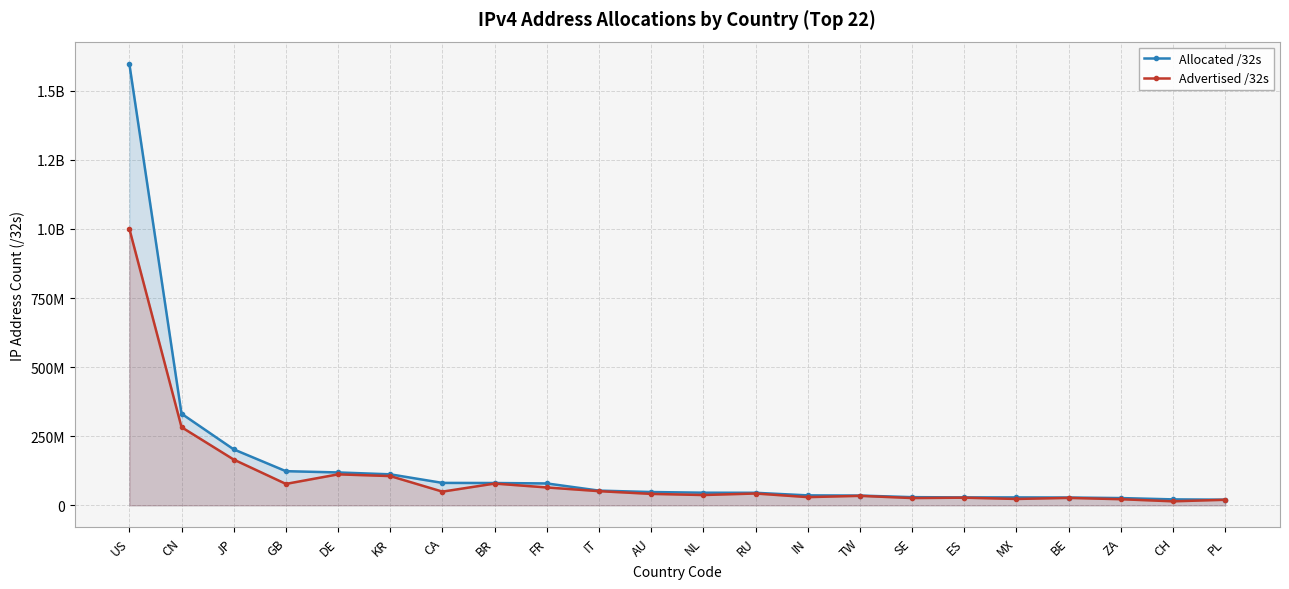

List the labels in order of Advertised /32s value, largest first.

US, CN, JP, DE, KR, BR, GB, FR, IT, CA, RU, AU, NL, TW, IN, ES, BE, SE, MX, ZA, PL, CH